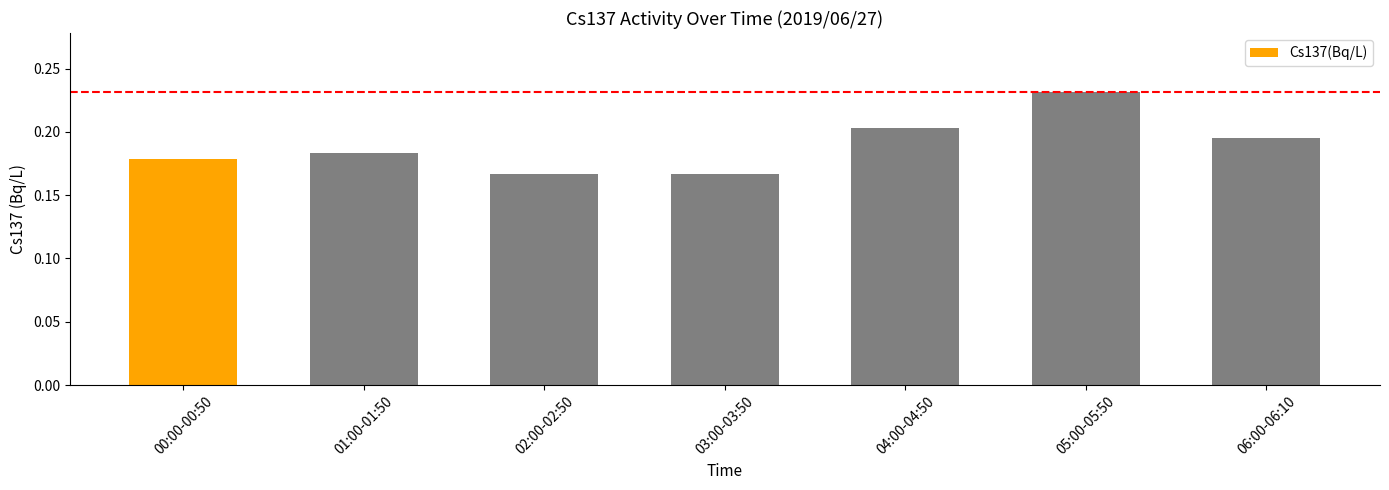

What is the sum of all values?

1.3